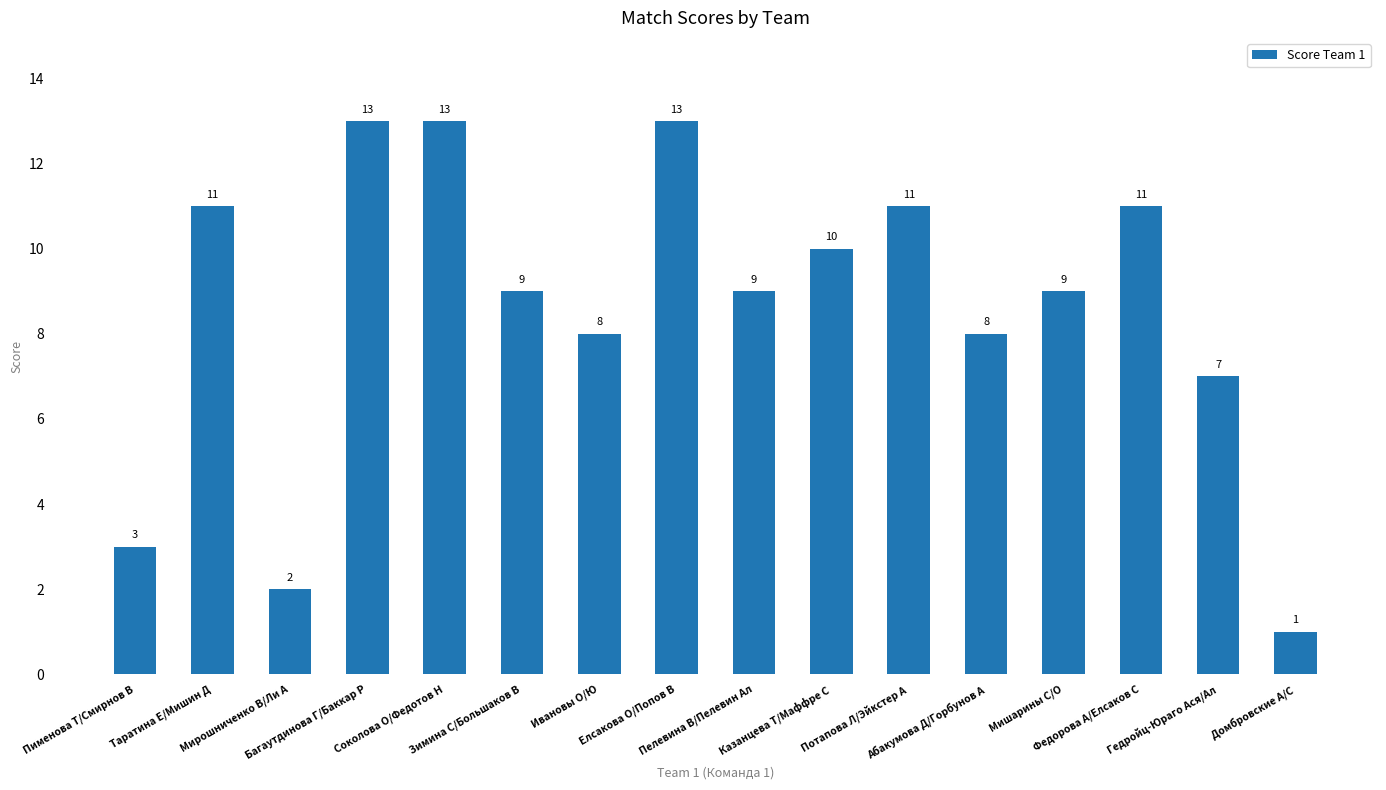

Reading left to right, list all the values displayed in this chart.

Пименова Т/Смирнов В=3	Таратина Е/Мишин Д=11	Мирошниченко В/Ли А=2	Багаутдинова Г/Баккар Р=13	Соколова О/Федотов Н=13	Зимина С/Большаков В=9	Ивановы О/Ю=8	Елсакова О/Попов В=13	Пелевина В/Пелевин Ал=9	Казанцева Т/Маффре С=10	Потапова Л/Эйкстер А=11	Абакумова Д/Горбунов А=8	Мишарины С/О=9	Федорова А/Елсаков С=11	Гедройц-Юраго Ася/Ал=7	Домбровские А/С=1